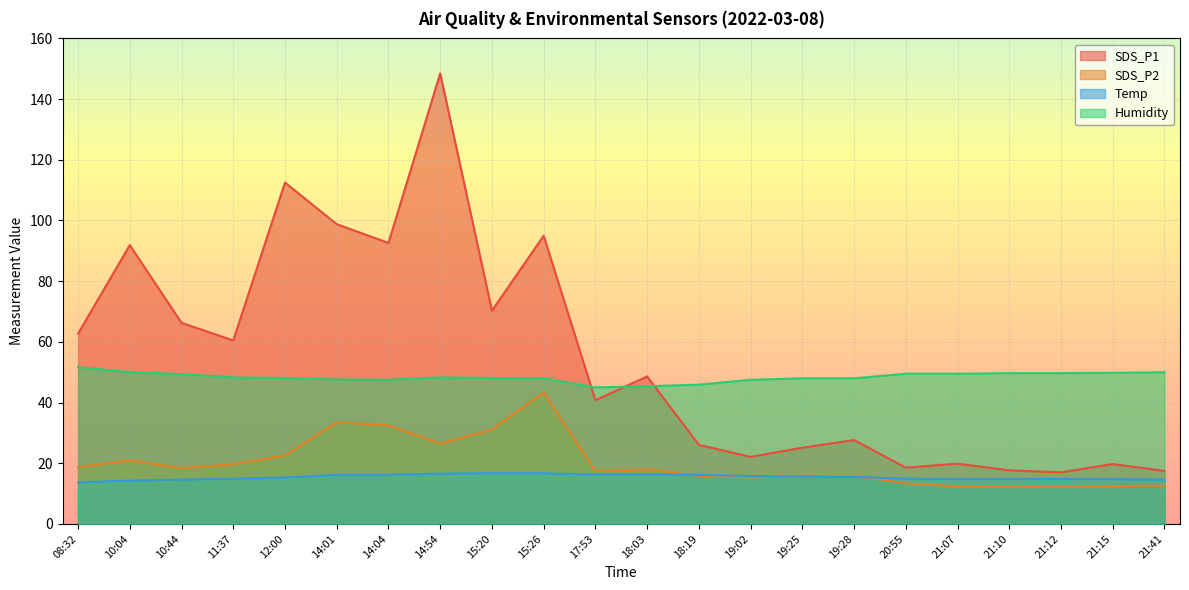

What is the difference between the second highest and minimum values in the Humidity series?

5.0